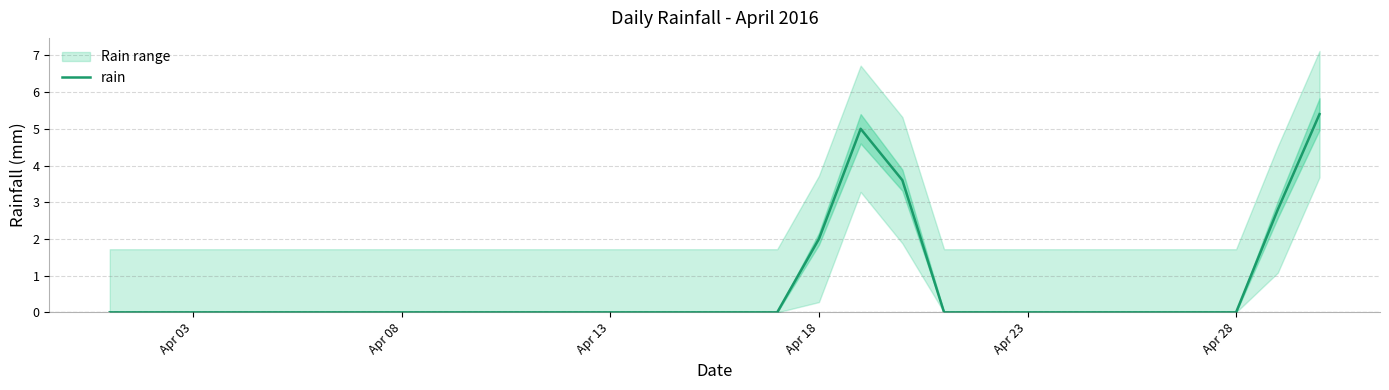

What is the average value?

0.6